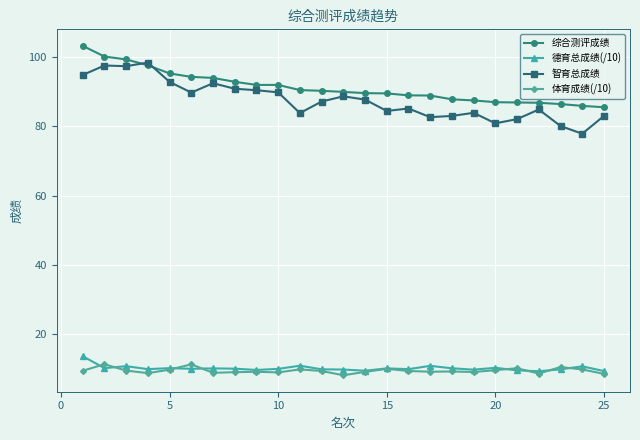

Rank the series by their maximum value, from highest to lowest.

综合测评成绩, 智育总成绩, 德育总成绩(/10), 体育成绩(/10)